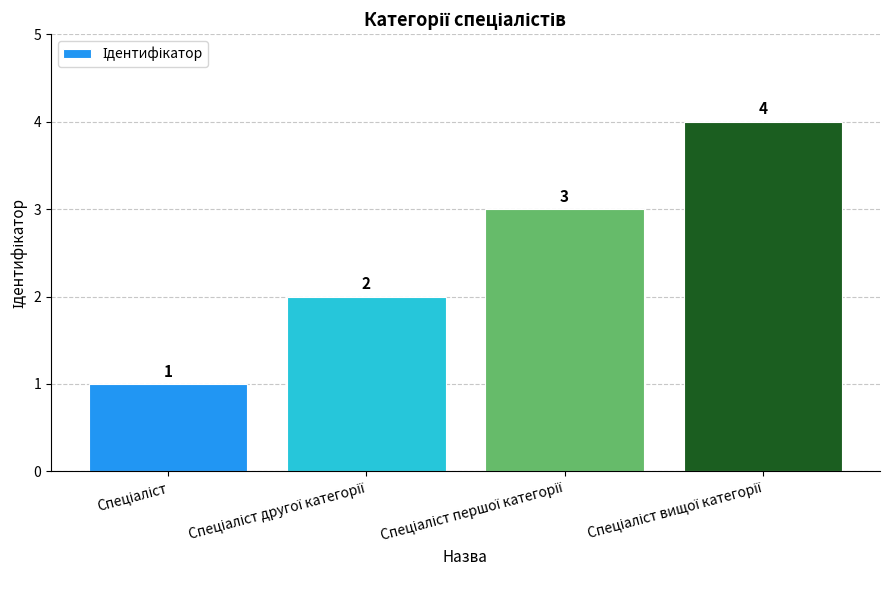

How many values are between 2 and 4?

3